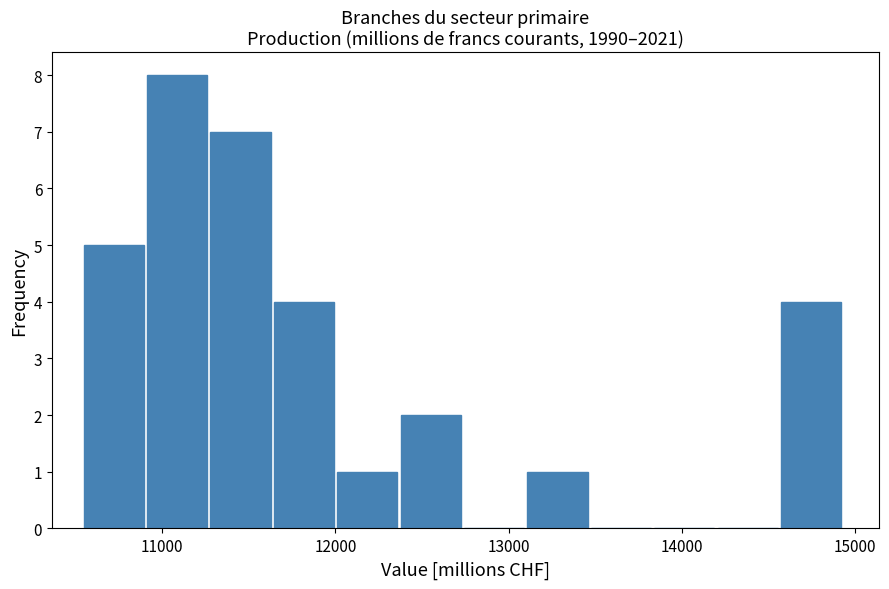

Read against the x-axis, roughly where is the centre of the tallest bar?

11100